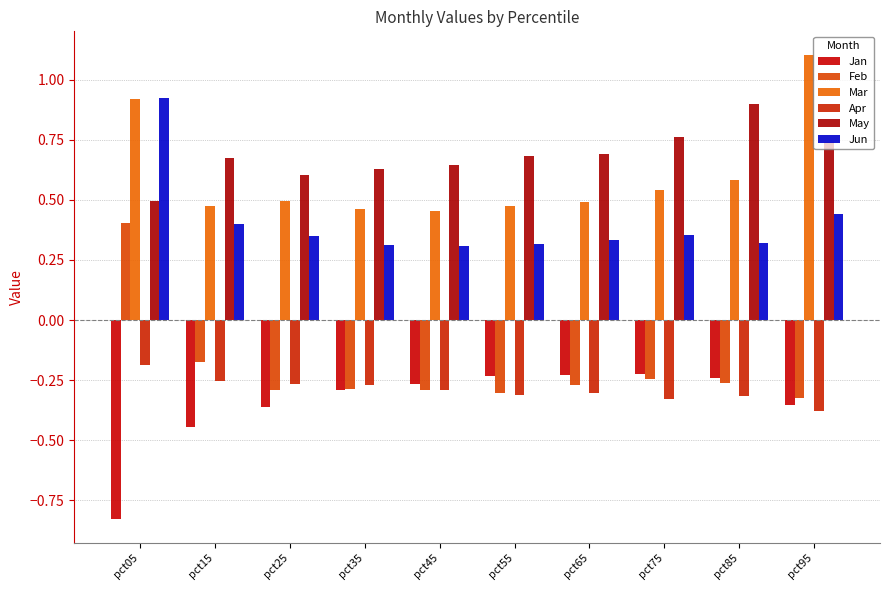

At pct45, list the series in order from smallest to largest.

Apr, Feb, Jan, Jun, Mar, May